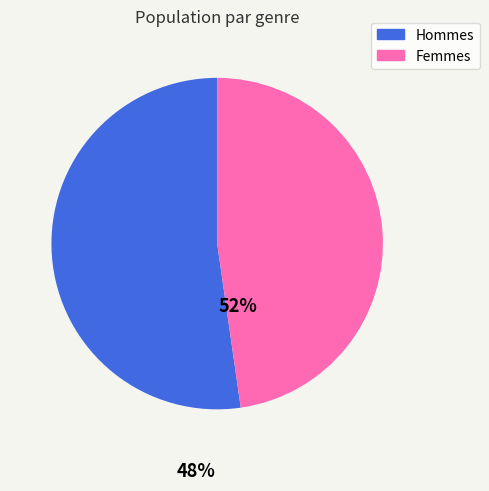

Is there any slice that represents more than half of the pie?

Yes